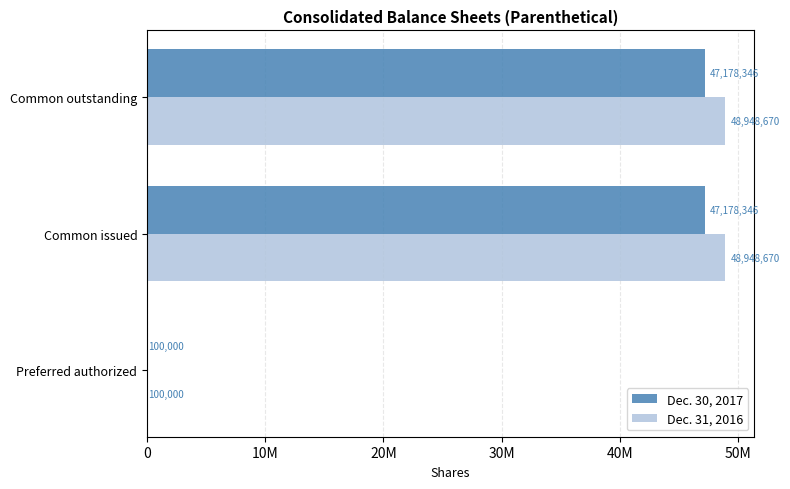

What are all the series names shown in the legend?

Dec. 30, 2017, Dec. 31, 2016